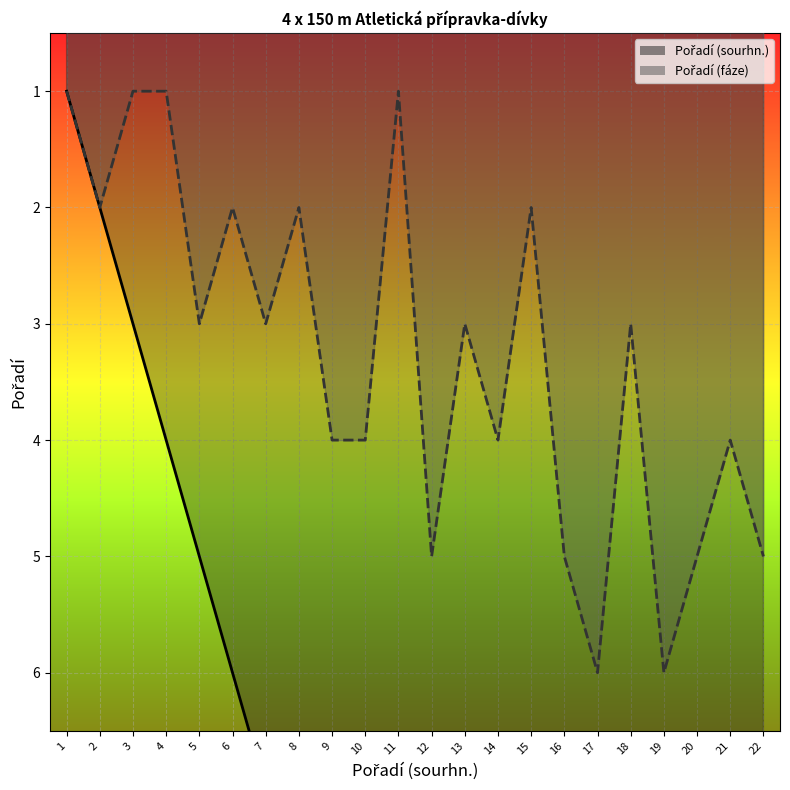

What is the average value of the Pořadí (sourhn.) series?

12